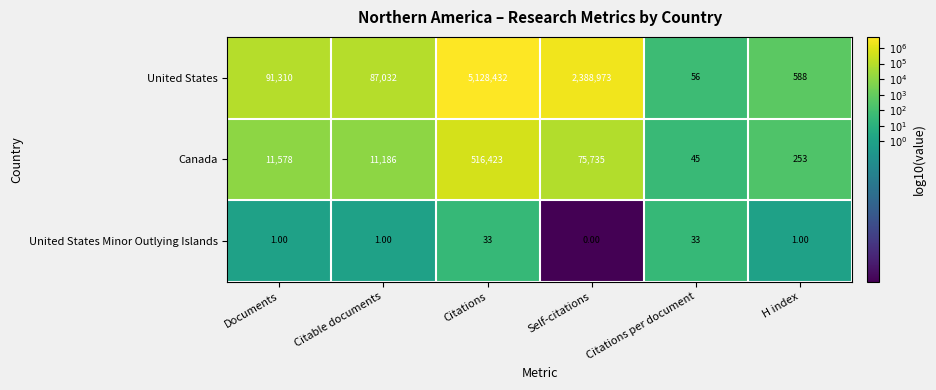

What is the difference between the United States Minor Outlying Islands values at Citations per document and Citable documents?

32